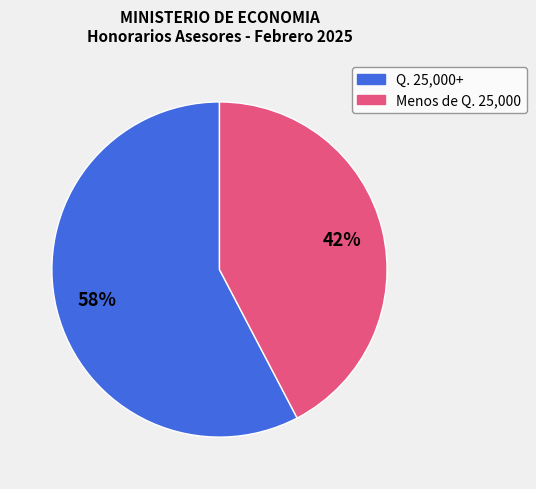

To the nearest percent, what is the average slice percentage?

50%